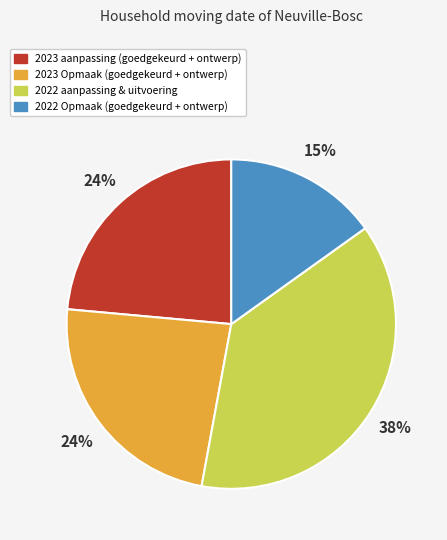

Count the number of slices in the pie.

4